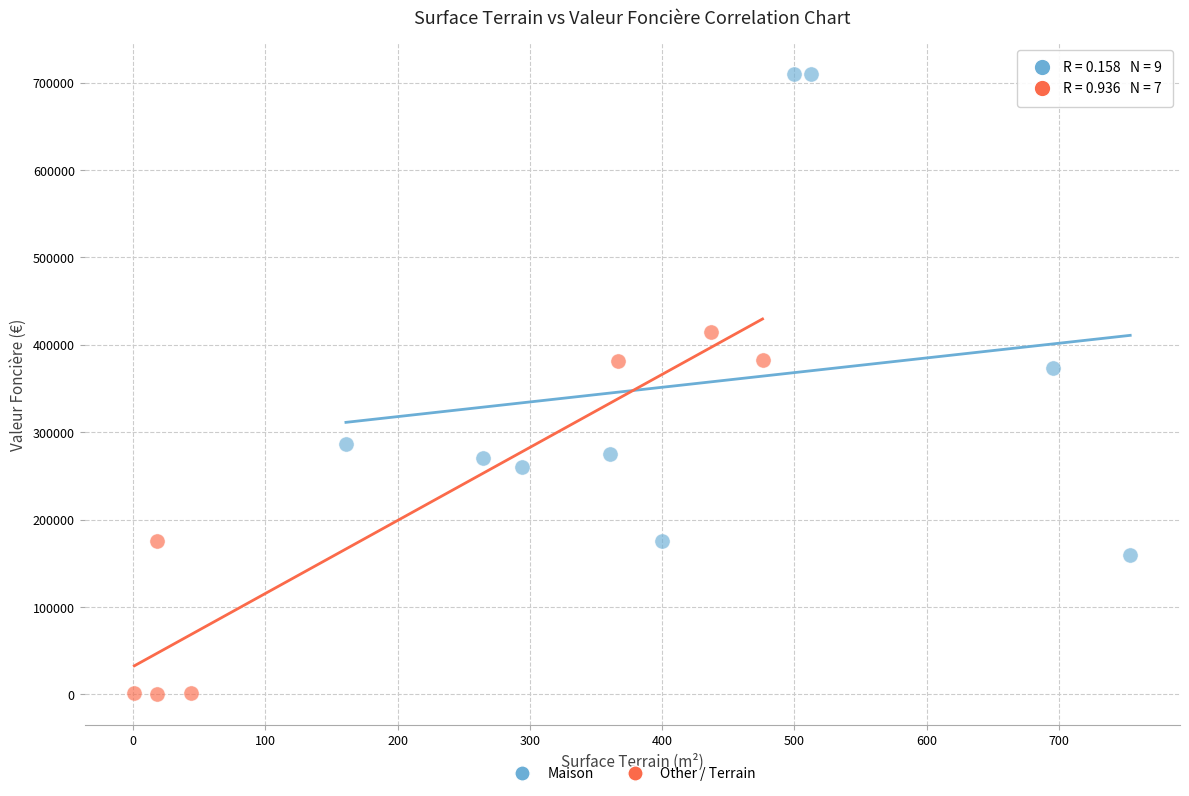

Which series has the widest spread of Y values?

Maison